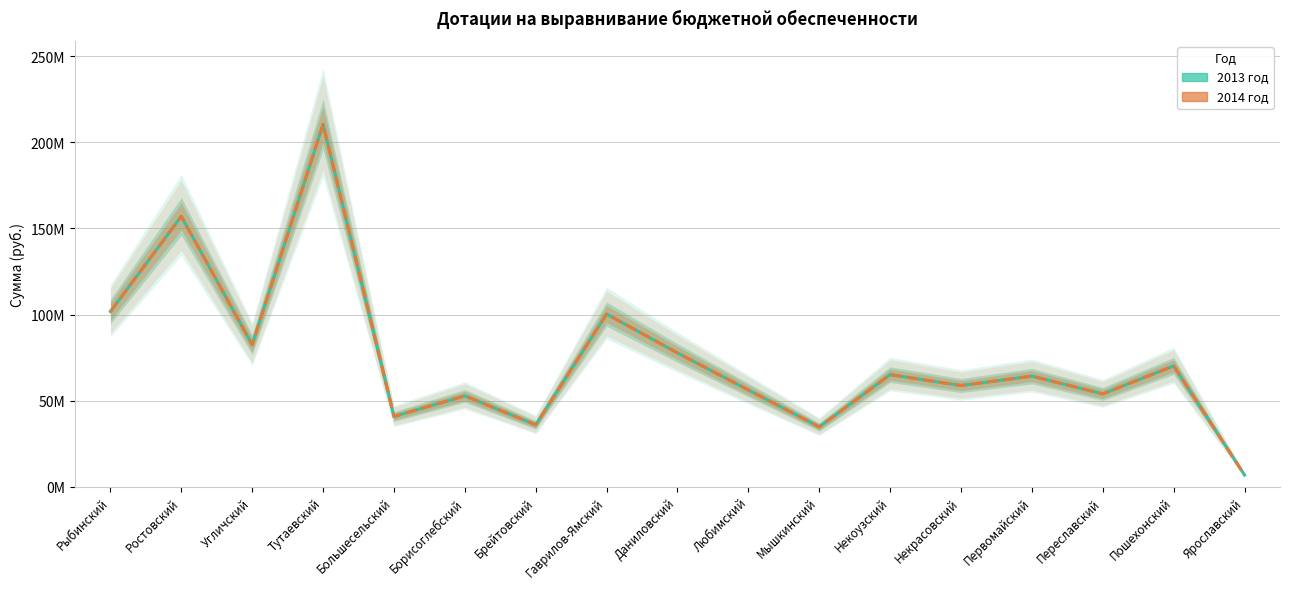

How many lines are shown in the chart?

2